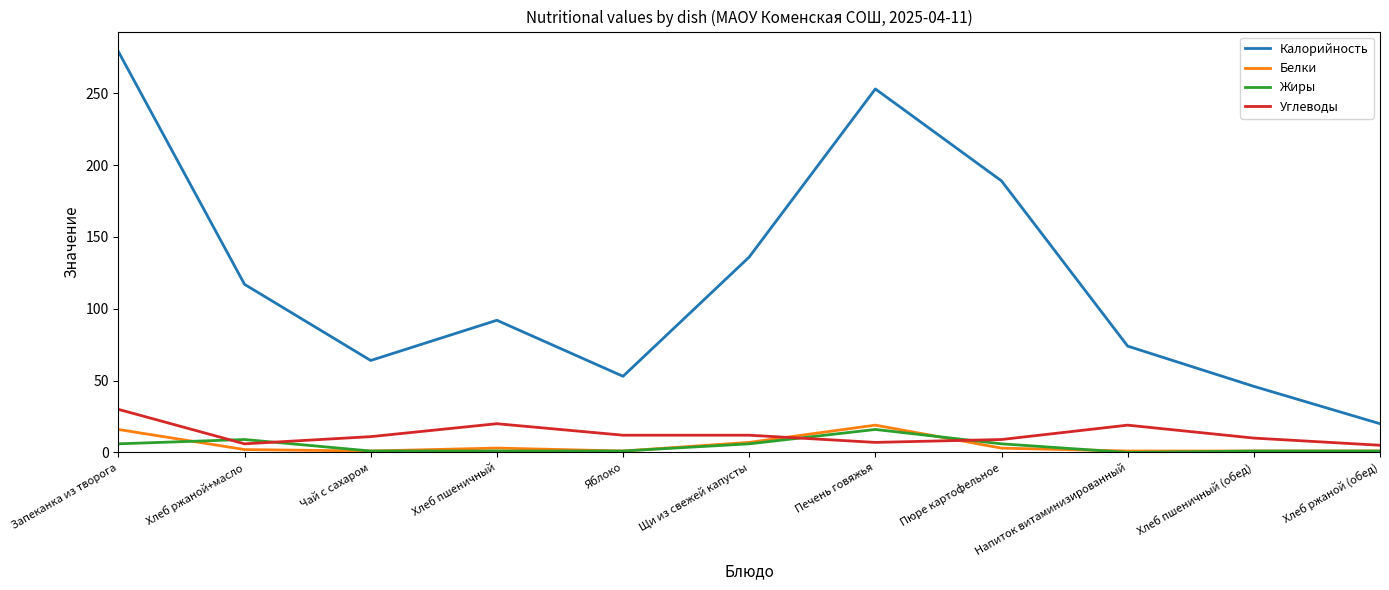

How many interior local valleys does the Калорийность series have?

2